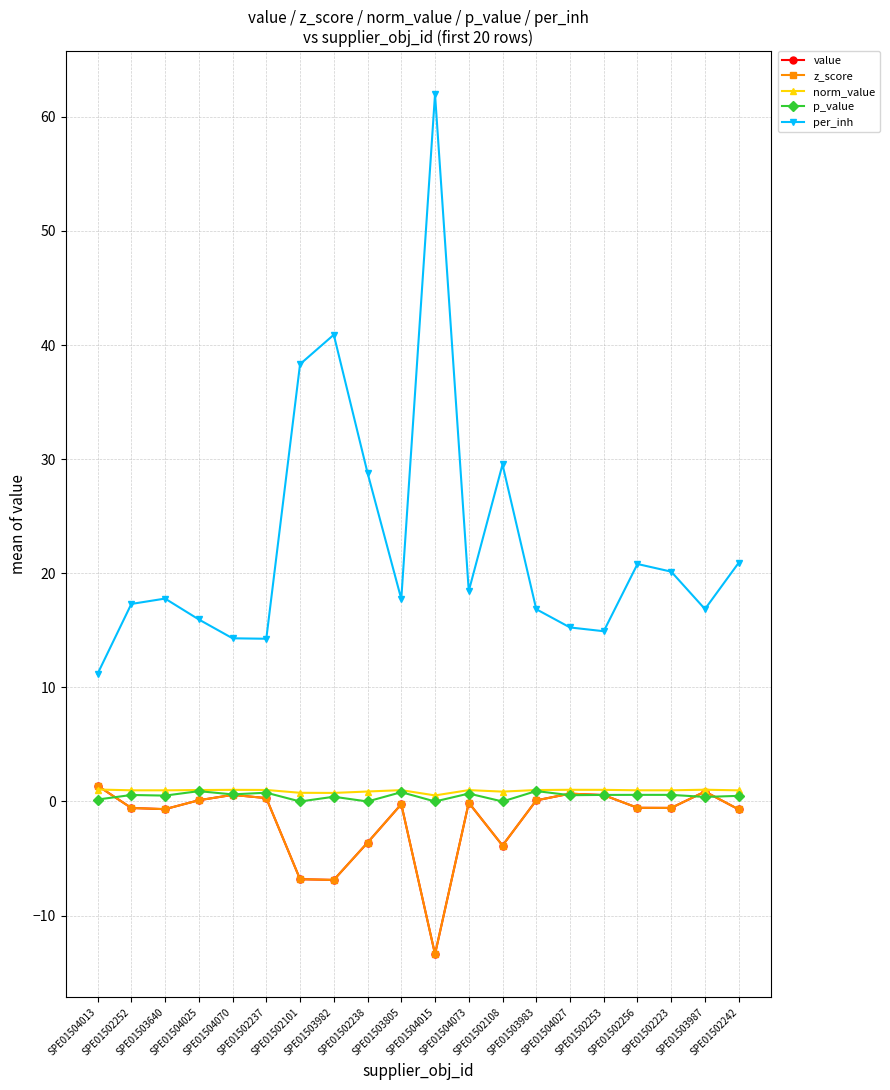

What is the sum of all per_inh values?

452.2